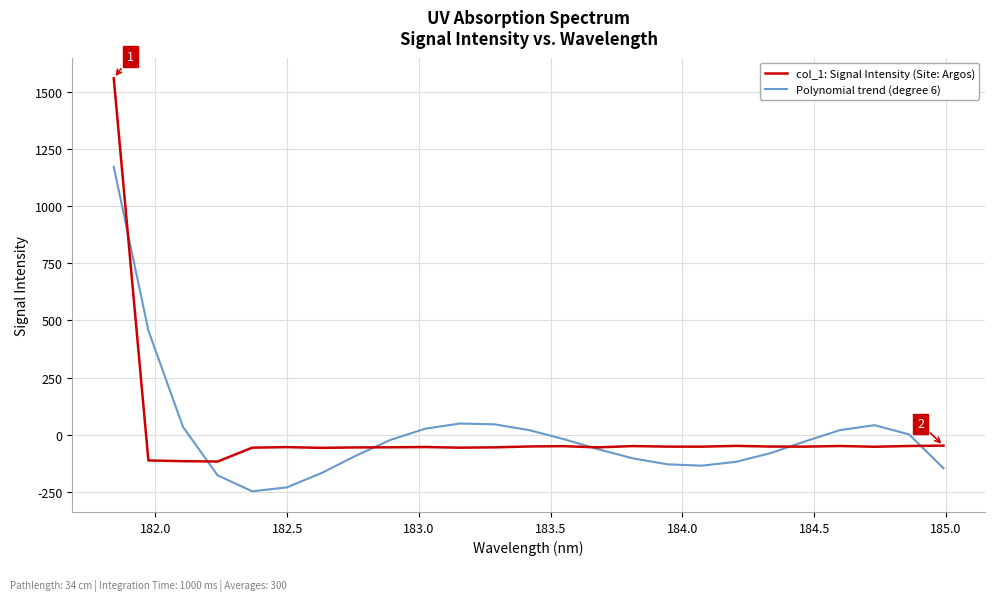

What is the difference between the second highest and second lowest values in the col_1: Signal Intensity (Site: Argos) series?

67.9